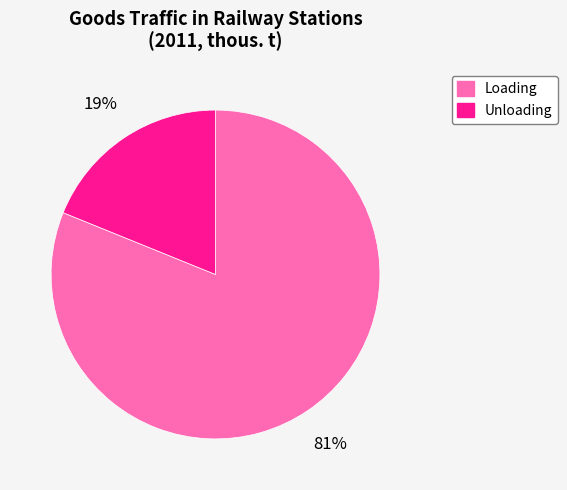

To the nearest percent, what is the combined percentage of Loading and Unloading?

100%